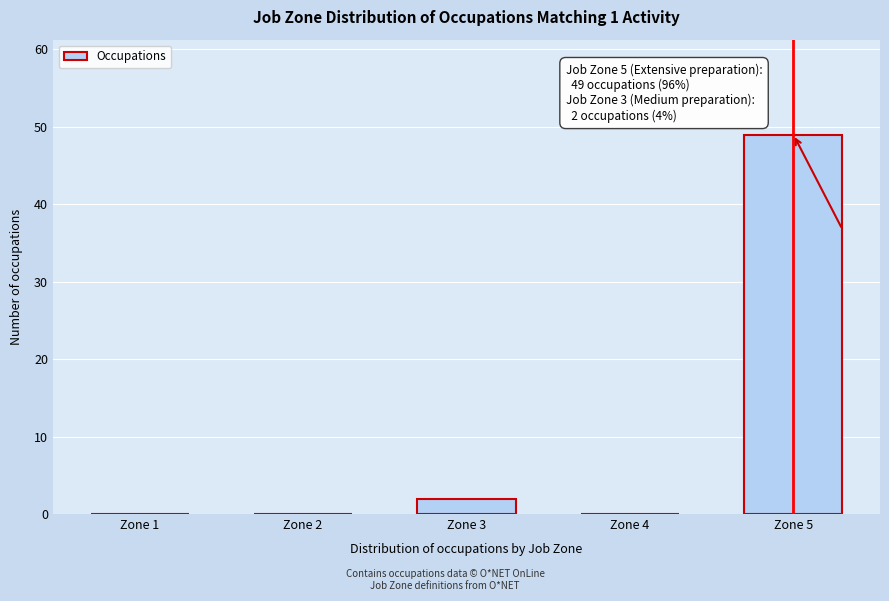

Reading left to right, list all the values displayed in this chart.

Zone 1=0	Zone 2=0	Zone 3=2	Zone 4=0	Zone 5=49